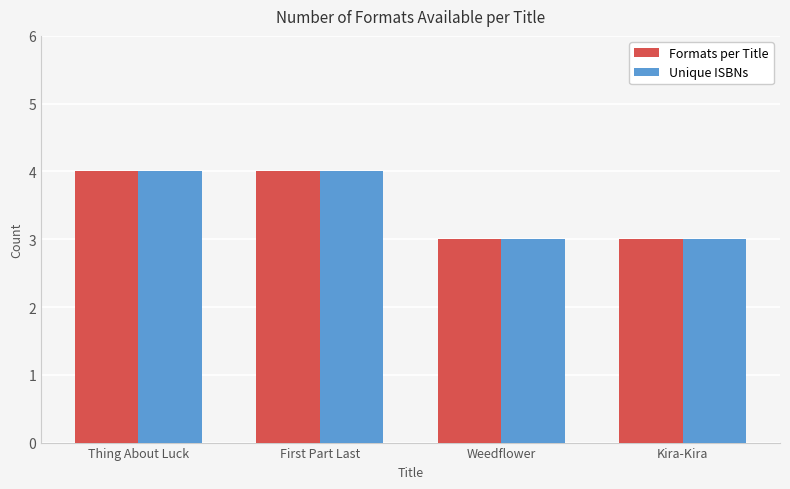

Read the Unique ISBNs value at Thing About Luck.

4